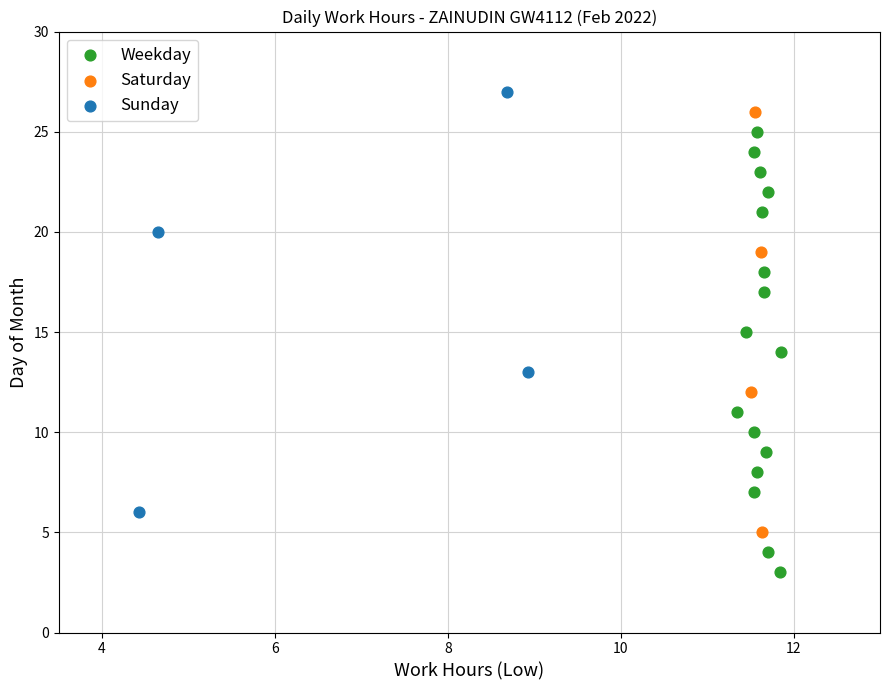

Which series reaches the minimum Y coordinate?

Weekday